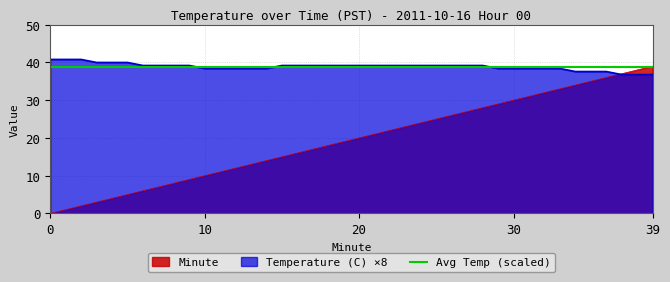

What is the highest value of the Minute series?

39.0